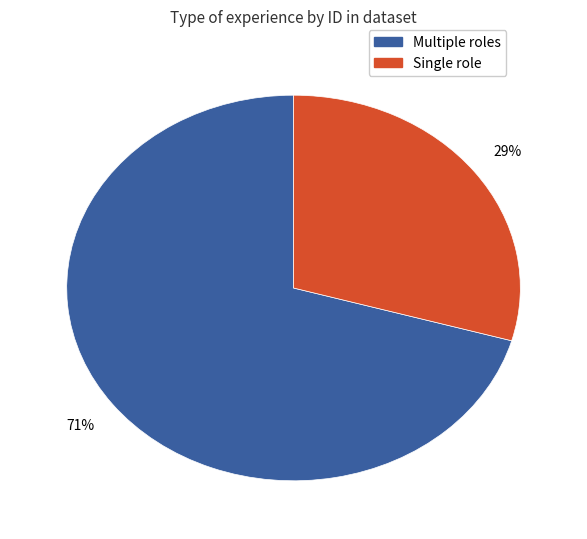

To the nearest percent, what is the average slice percentage?

50%